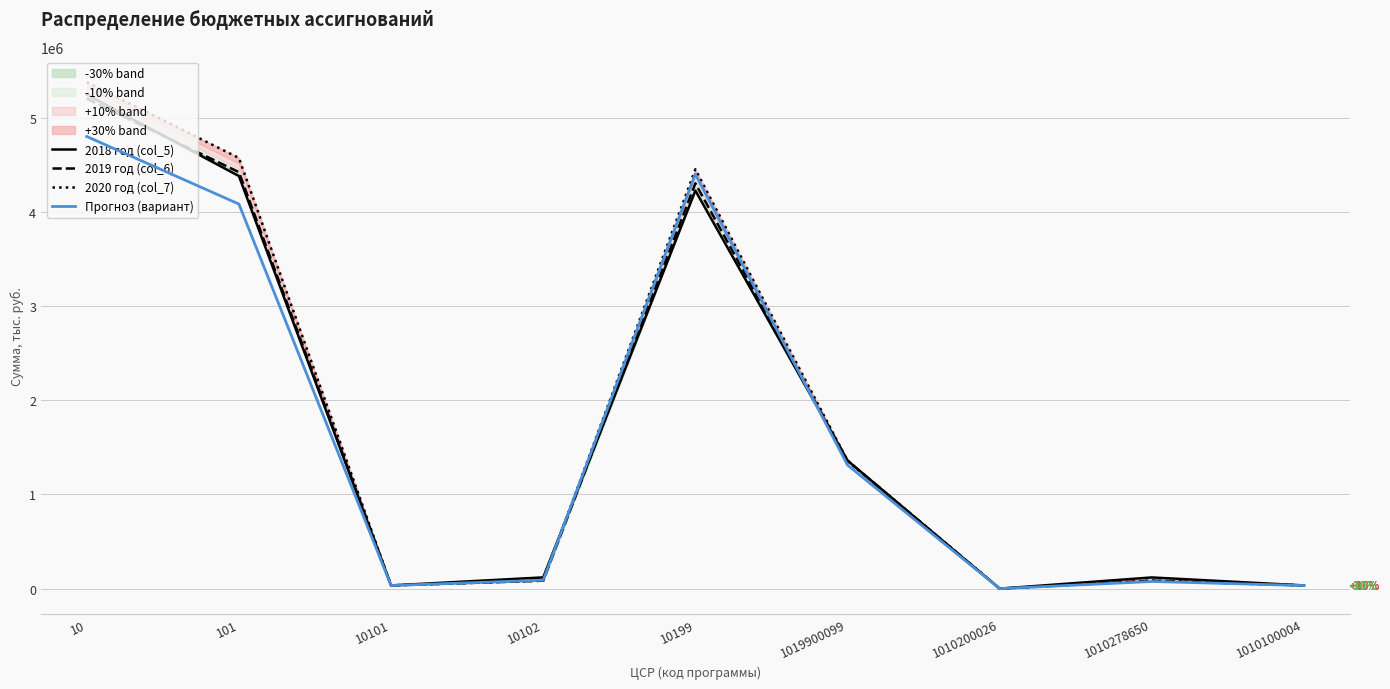

Where does the Прогноз (вариант) series first go above 89775?

10